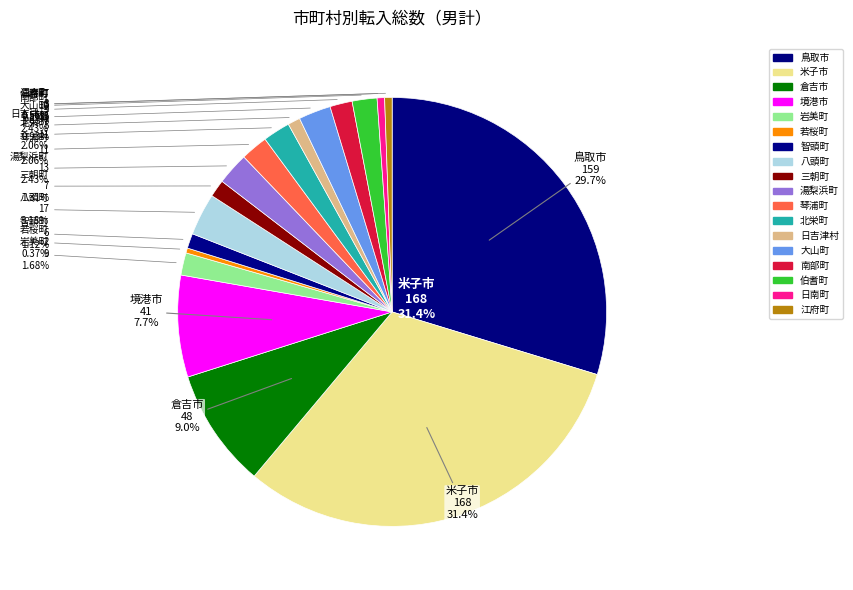

Count the number of slices in the pie.

19